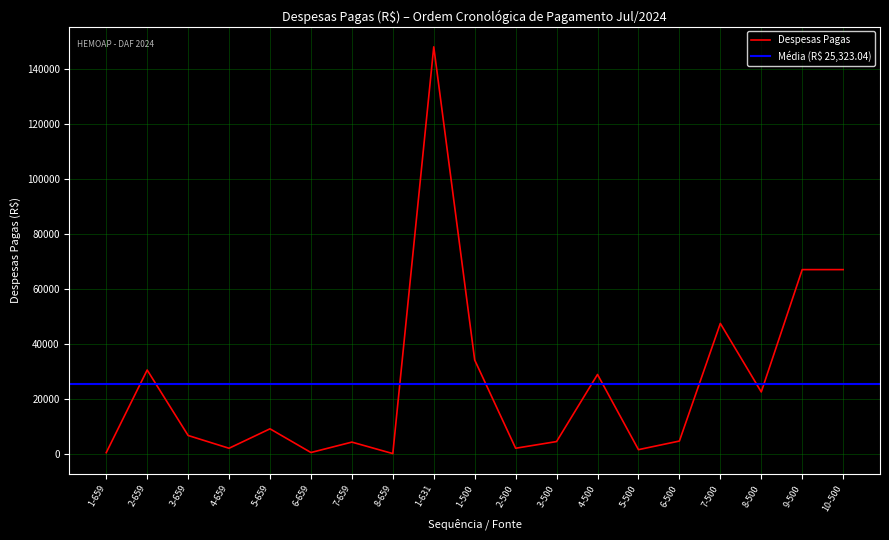

Which label corresponds to the smallest value in the chart?

8-659